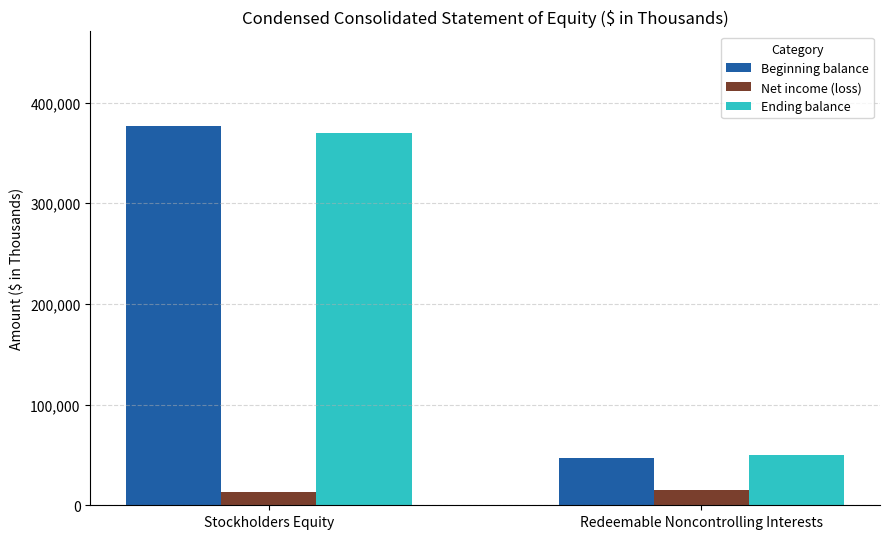

Where is Beginning balance nearest to the value 211589?

Redeemable Noncontrolling Interests